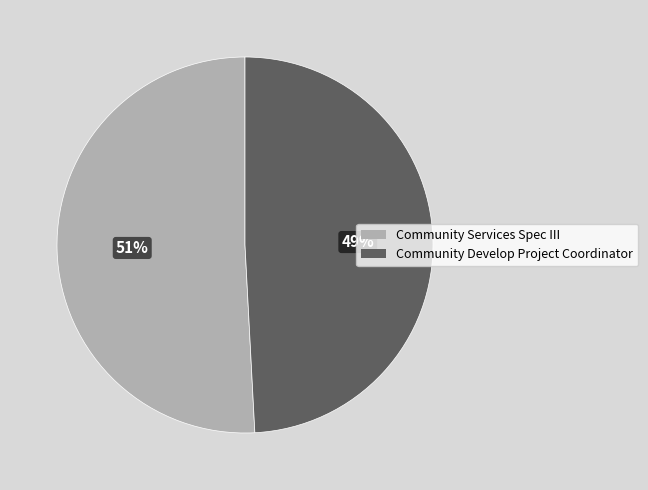

Do Community Develop Project Coordinator and Community Services Spec III together represent more than half of the pie?

Yes